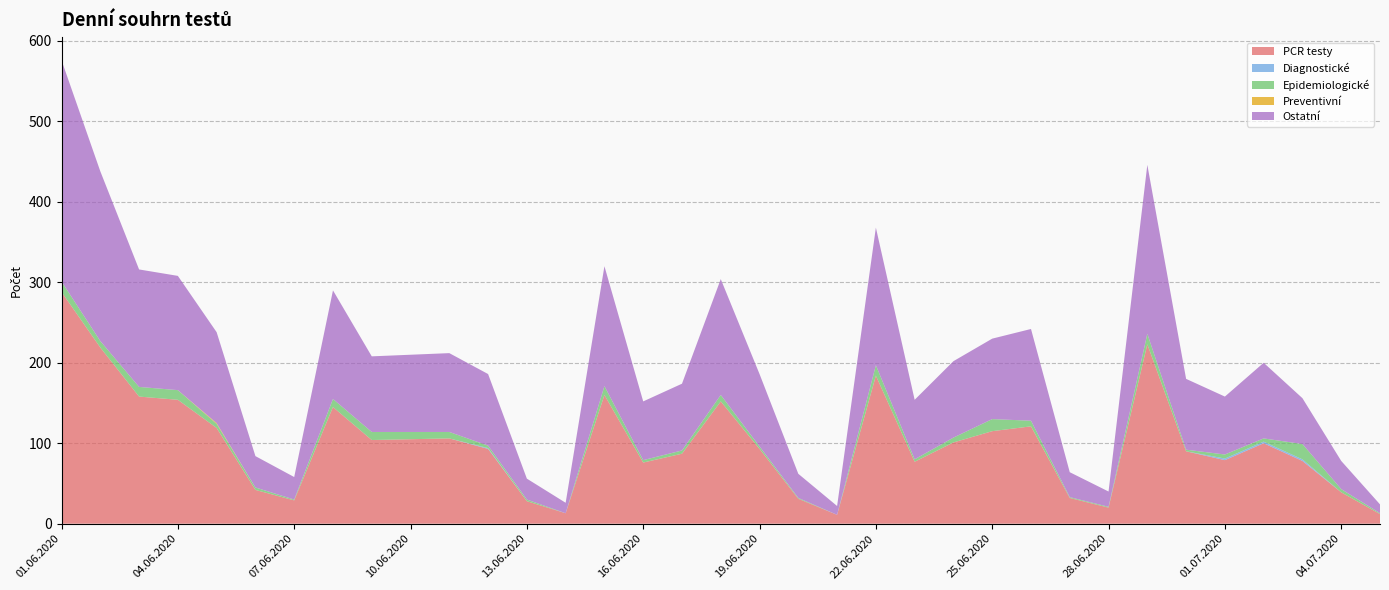

Reading left to right, extract all data points from this chart.

PCR testy: 01.06.2020=288	02.06.2020=219	03.06.2020=158	04.06.2020=154	05.06.2020=119	06.06.2020=42	07.06.2020=29	08.06.2020=145	09.06.2020=104	10.06.2020=105	11.06.2020=106	12.06.2020=93	13.06.2020=28	14.06.2020=13	15.06.2020=160	16.06.2020=76	17.06.2020=87	18.06.2020=152	19.06.2020=93	20.06.2020=31	21.06.2020=11	22.06.2020=184	23.06.2020=77	24.06.2020=101	25.06.2020=115	26.06.2020=121	27.06.2020=32	28.06.2020=20	29.06.2020=223	30.06.2020=90	01.07.2020=79	02.07.2020=100	03.07.2020=78	04.07.2020=39	05.07.2020=12
Diagnostické: 01.06.2020=0	02.06.2020=0	03.06.2020=0	04.06.2020=0	05.06.2020=0	06.06.2020=0	07.06.2020=0	08.06.2020=0	09.06.2020=0	10.06.2020=0	11.06.2020=0	12.06.2020=1	13.06.2020=0	14.06.2020=0	15.06.2020=0	16.06.2020=0	17.06.2020=0	18.06.2020=0	19.06.2020=0	20.06.2020=0	21.06.2020=0	22.06.2020=0	23.06.2020=0	24.06.2020=0	25.06.2020=0	26.06.2020=0	27.06.2020=0	28.06.2020=0	29.06.2020=0	30.06.2020=0	01.07.2020=2	02.07.2020=2	03.07.2020=2	04.07.2020=0	05.07.2020=0
Epidemiologické: 01.06.2020=13	02.06.2020=8	03.06.2020=12	04.06.2020=12	05.06.2020=5	06.06.2020=3	07.06.2020=1	08.06.2020=10	09.06.2020=10	10.06.2020=9	11.06.2020=8	12.06.2020=3	13.06.2020=2	14.06.2020=0	15.06.2020=11	16.06.2020=3	17.06.2020=4	18.06.2020=8	19.06.2020=3	20.06.2020=1	21.06.2020=0	22.06.2020=13	23.06.2020=3	24.06.2020=6	25.06.2020=15	26.06.2020=7	27.06.2020=1	28.06.2020=1	29.06.2020=13	30.06.2020=2	01.07.2020=5	02.07.2020=4	03.07.2020=19	04.07.2020=4	05.07.2020=1
Preventivní: 01.06.2020=0	02.06.2020=0	03.06.2020=0	04.06.2020=0	05.06.2020=1	06.06.2020=0	07.06.2020=0	08.06.2020=0	09.06.2020=0	10.06.2020=0	11.06.2020=0	12.06.2020=0	13.06.2020=0	14.06.2020=0	15.06.2020=0	16.06.2020=0	17.06.2020=0	18.06.2020=0	19.06.2020=0	20.06.2020=0	21.06.2020=0	22.06.2020=0	23.06.2020=0	24.06.2020=0	25.06.2020=0	26.06.2020=0	27.06.2020=0	28.06.2020=0	29.06.2020=0	30.06.2020=0	01.07.2020=0	02.07.2020=0	03.07.2020=0	04.07.2020=0	05.07.2020=0
Ostatní: 01.06.2020=275	02.06.2020=211	03.06.2020=146	04.06.2020=142	05.06.2020=113	06.06.2020=39	07.06.2020=28	08.06.2020=135	09.06.2020=94	10.06.2020=96	11.06.2020=98	12.06.2020=89	13.06.2020=26	14.06.2020=13	15.06.2020=149	16.06.2020=73	17.06.2020=83	18.06.2020=144	19.06.2020=90	20.06.2020=30	21.06.2020=11	22.06.2020=171	23.06.2020=74	24.06.2020=95	25.06.2020=100	26.06.2020=114	27.06.2020=31	28.06.2020=19	29.06.2020=210	30.06.2020=88	01.07.2020=72	02.07.2020=94	03.07.2020=57	04.07.2020=35	05.07.2020=11